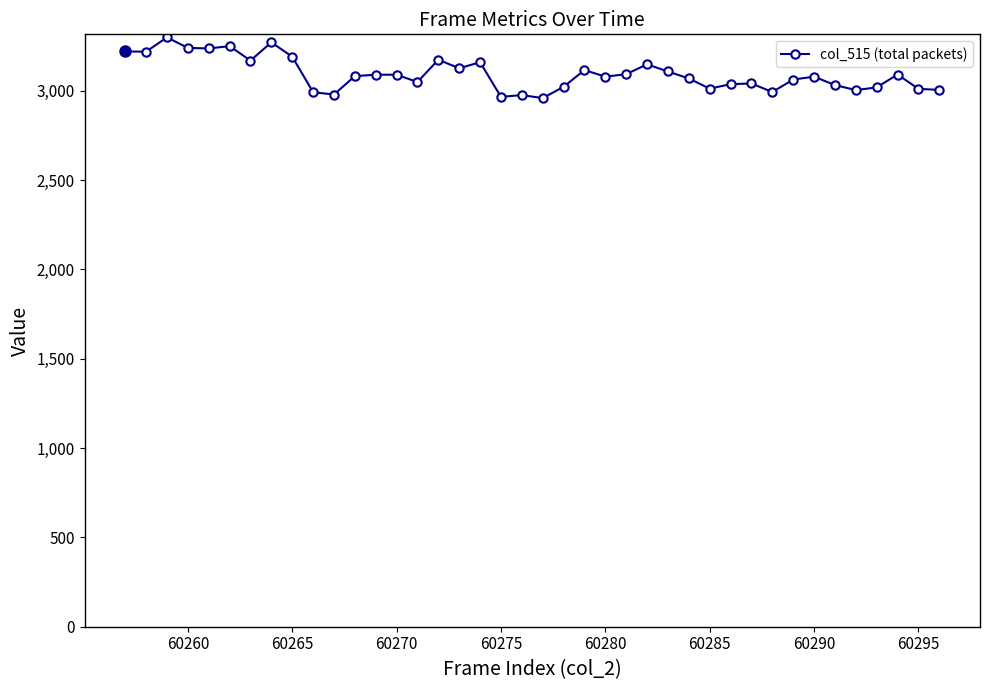

What is the sum of all values?

123761